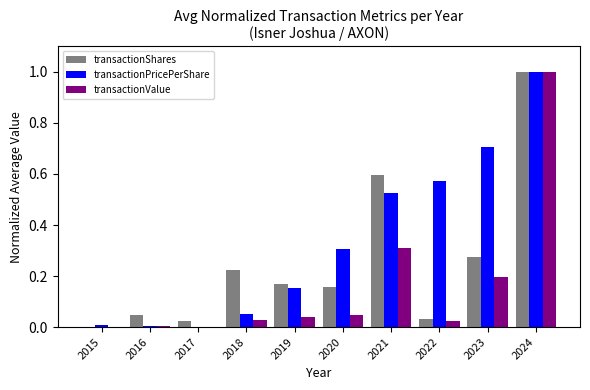

What are all the series names shown in the legend?

transactionShares, transactionPricePerShare, transactionValue